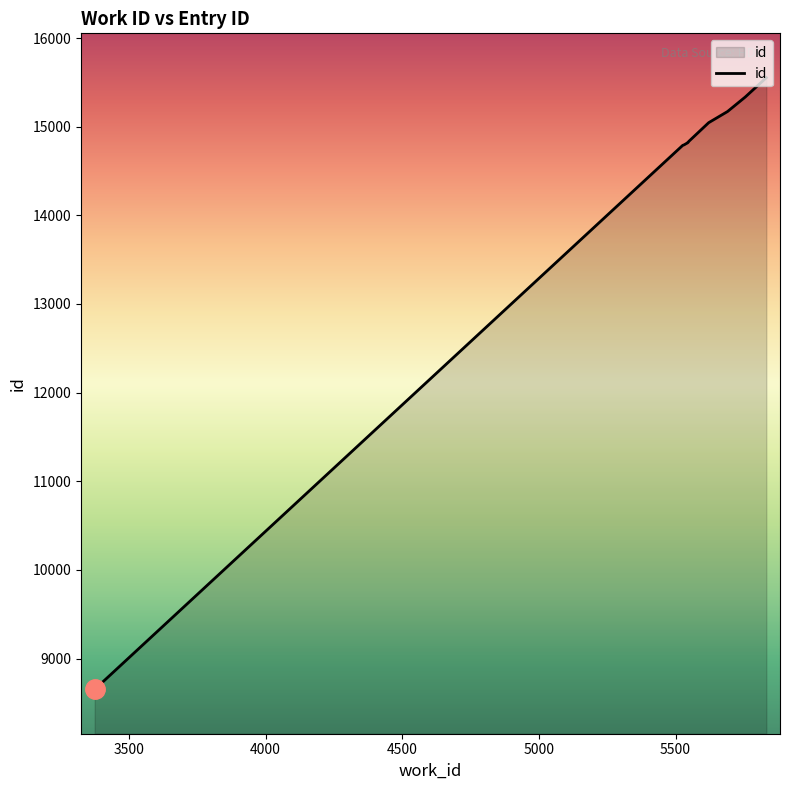

Approximately how many times larger is the value at 5545 compared to 5690?

1.0